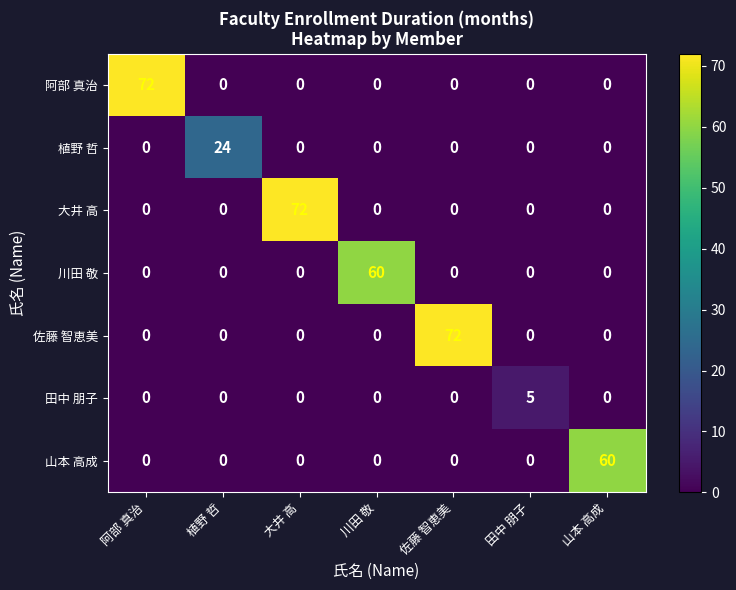

What is the total value across all series at 植野 哲?

24